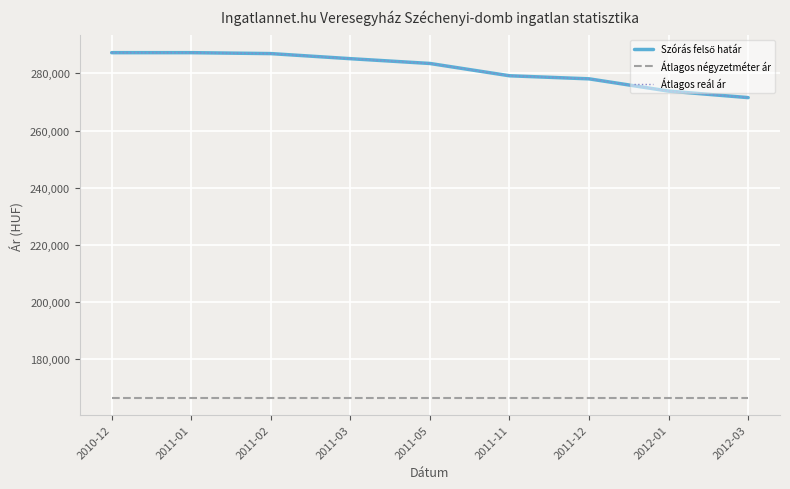

Rank the series by their maximum value, from highest to lowest.

Szórás felső határ, Átlagos reál ár, Átlagos négyzetméter ár